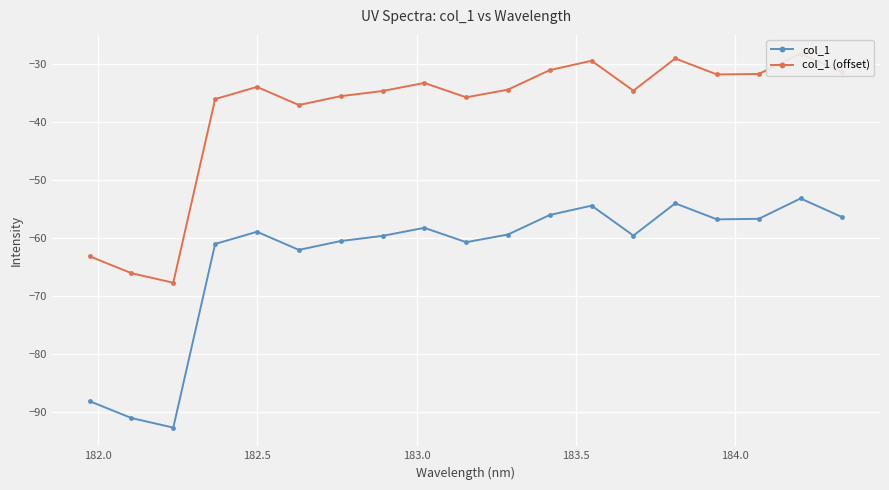

What is the lowest value of the col_1 series?

-92.7